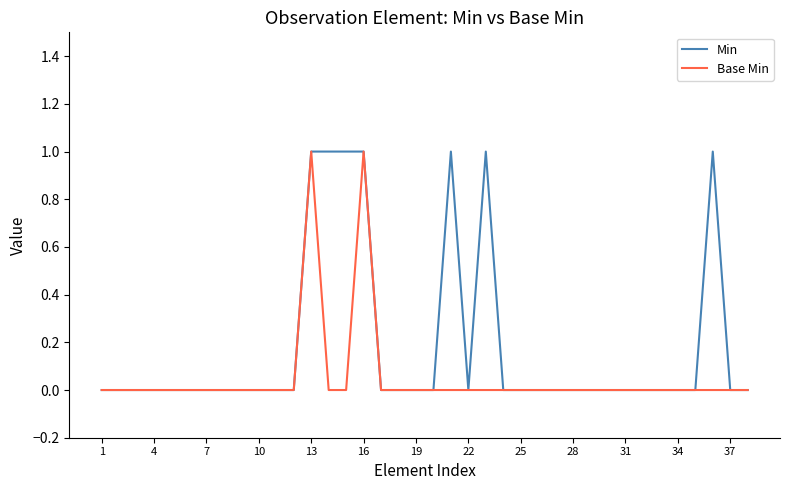

List the series in order of their overall mean, highest first.

Min, Base Min